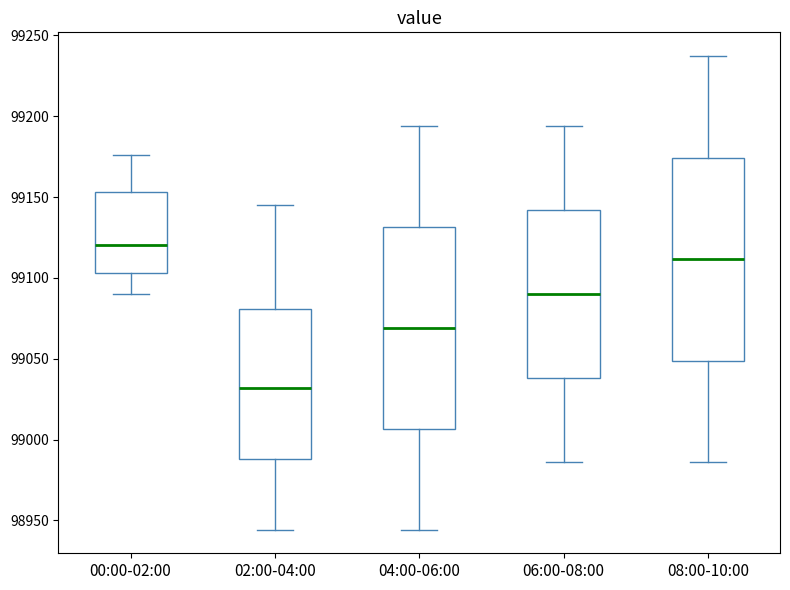

Reading left to right, transcribe this box plot: for each box, give where its median line is, the range the box spans, and where its two whiskers end, as read against the y-axis. The values are not printed on the chart, so give them approximately, as read against the axis.

00:00-02:00: median 99120, box 99105 to 99155, whiskers 99090 to 99175
02:00-04:00: median 99030, box 98990 to 99080, whiskers 98945 to 99145
04:00-06:00: median 99070, box 99005 to 99130, whiskers 98945 to 99195
06:00-08:00: median 99090, box 99040 to 99140, whiskers 98985 to 99195
08:00-10:00: median 99110, box 99050 to 99175, whiskers 98985 to 99235